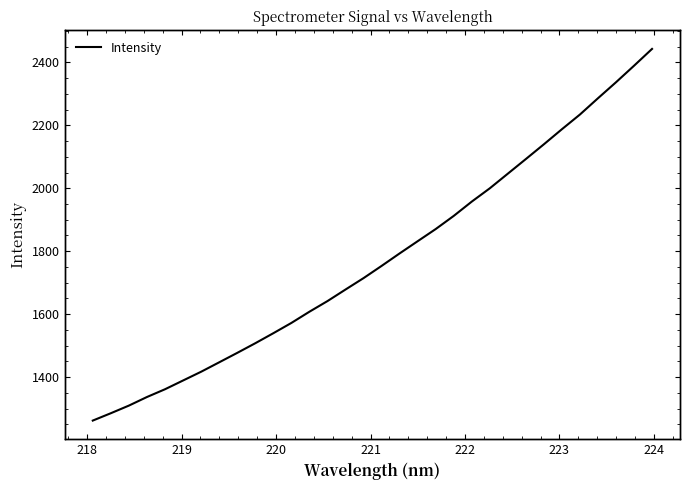

How many distinct data groups are displayed?

1